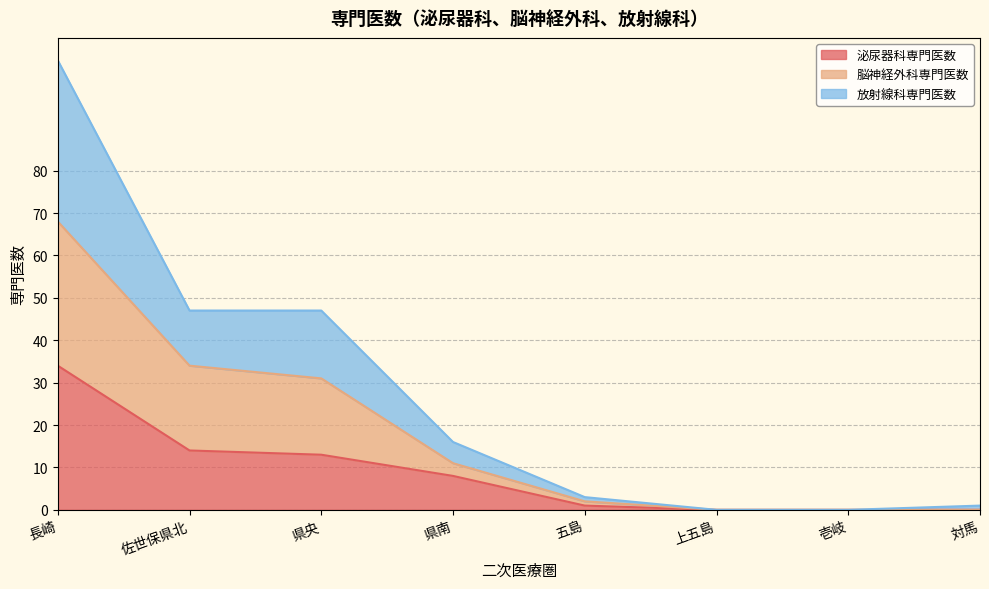

Which has a higher value, 県央 or 五島?

県央